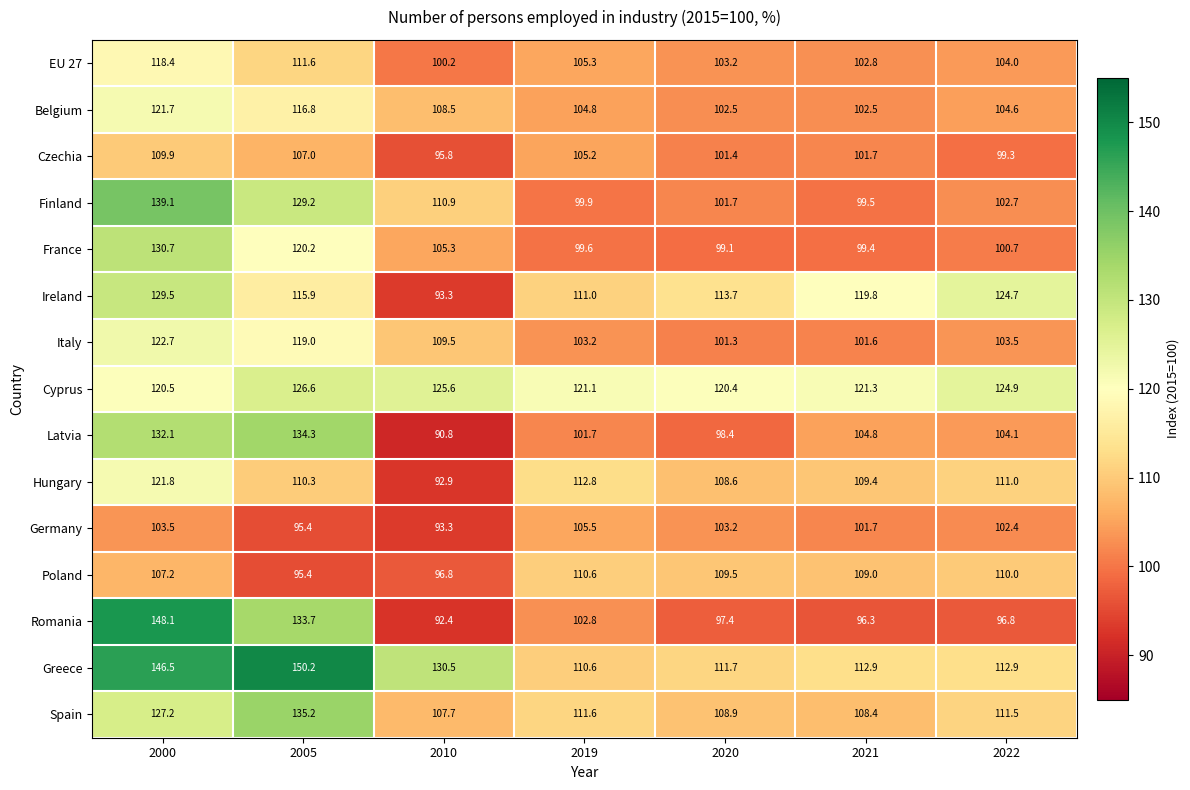

What is the sum of the Finland values at 2022 and 2005?

231.9